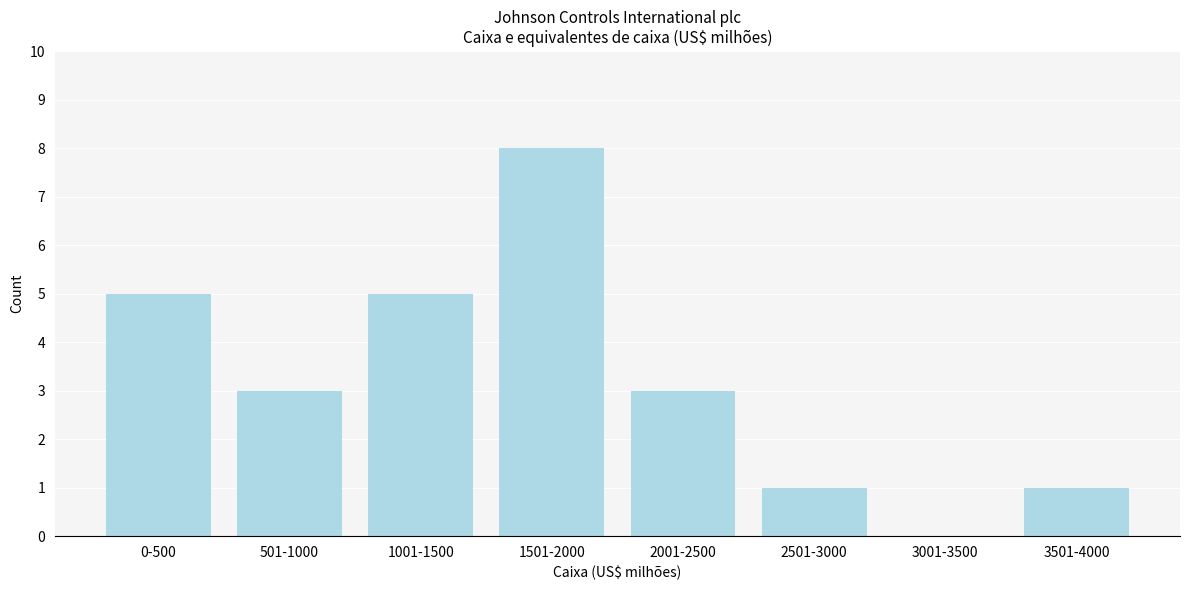

Reading left to right, transcribe all the data shown in this chart.

0-500=5	501-1000=3	1001-1500=5	1501-2000=8	2001-2500=3	2501-3000=1	3001-3500=0	3501-4000=1